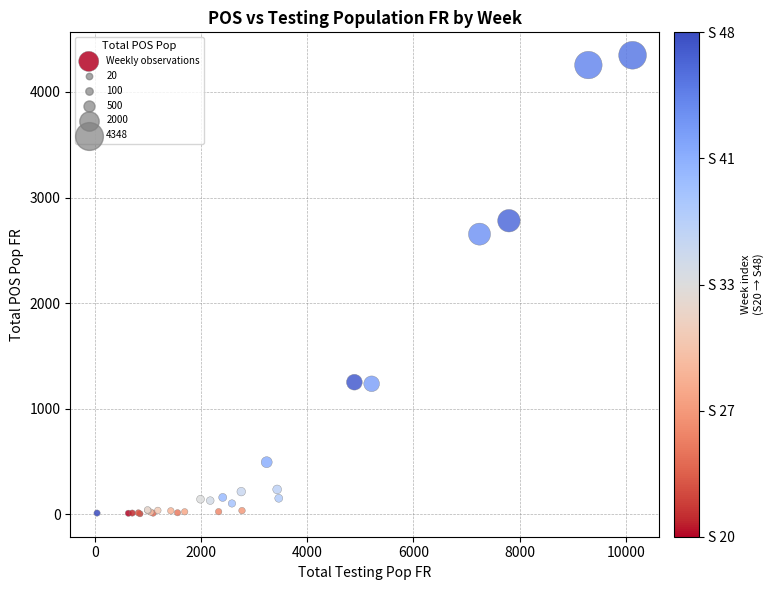

What Y value in the scatter plot is closest to 2175?

2653